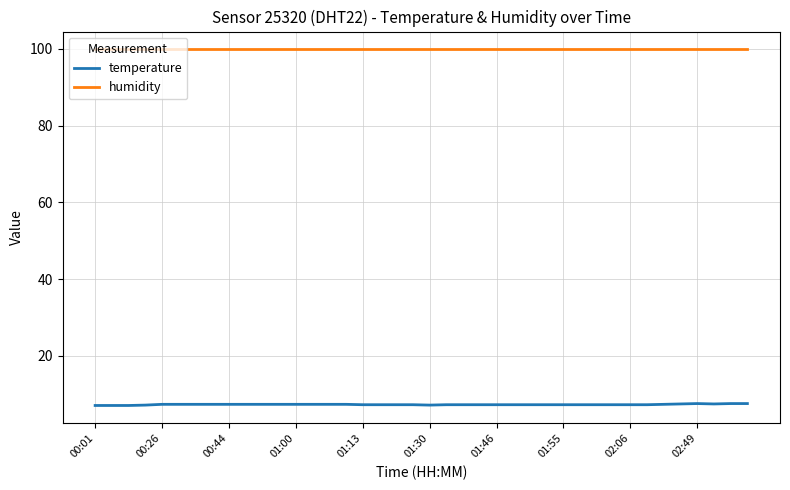

What is the greatest value displayed?

99.9